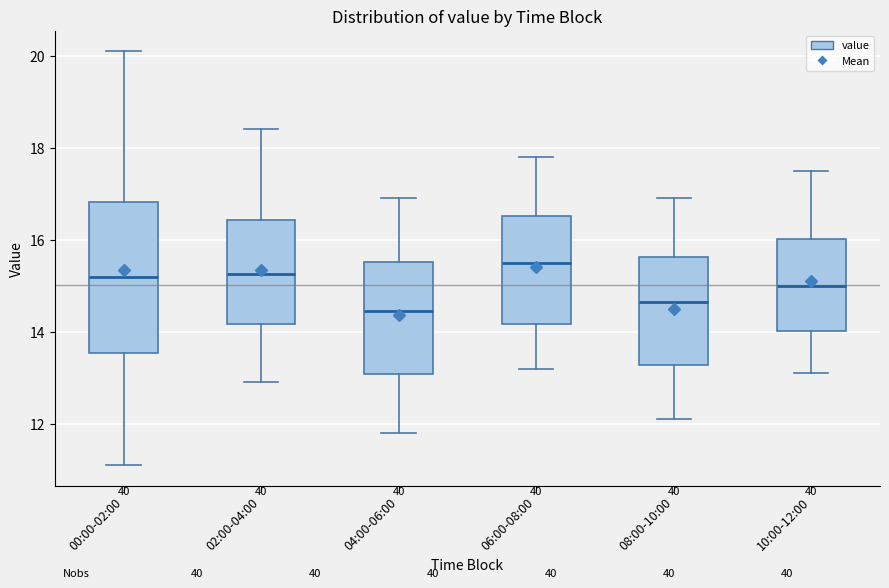

Which box has the highest median line?

06:00-08:00